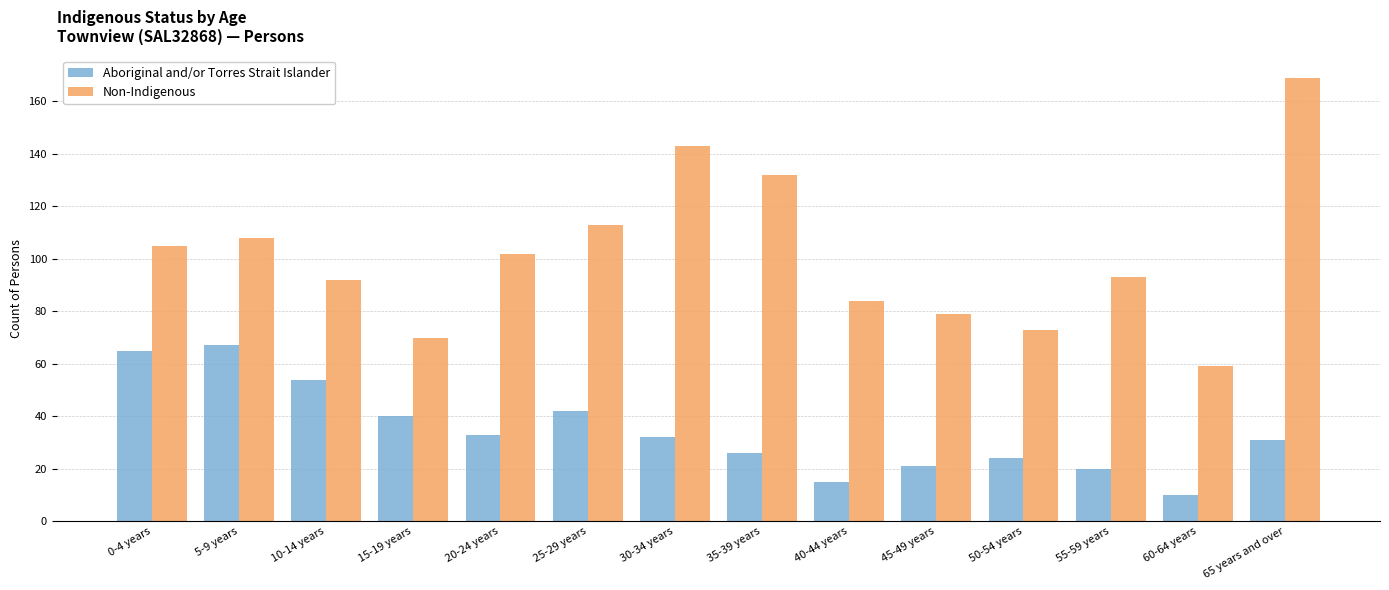

What is the sum of all Non-Indigenous values?

1422